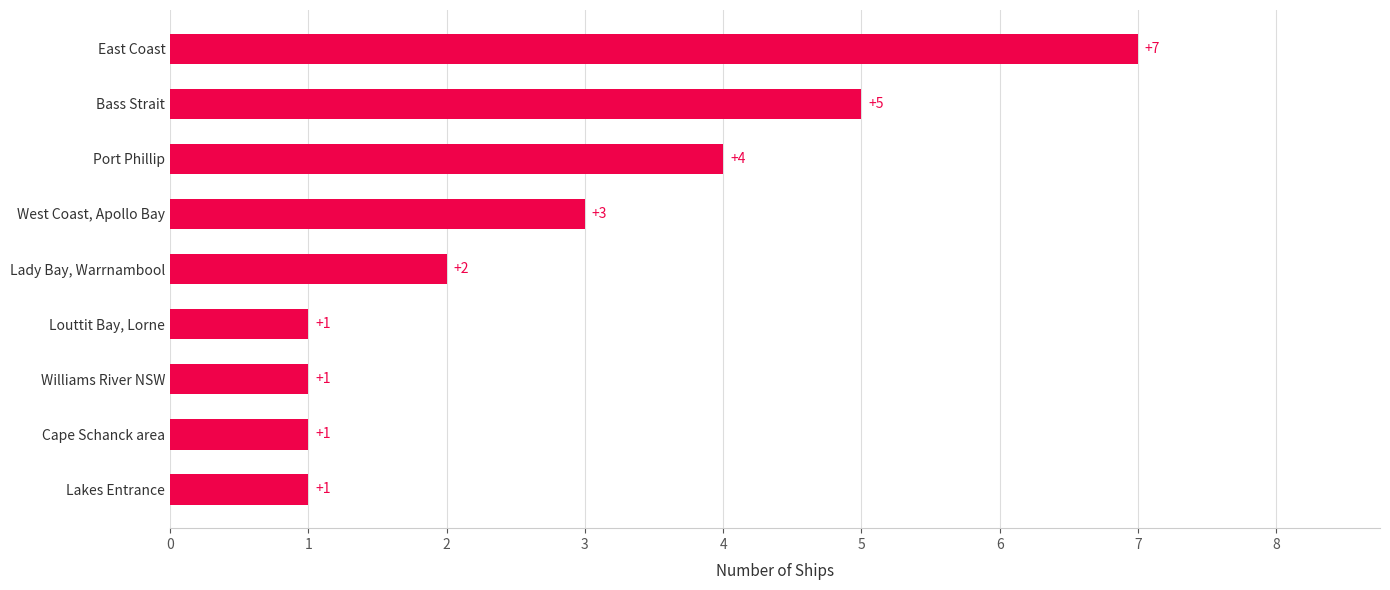

Are the bars grouped side by side (vs. stacked)?

No